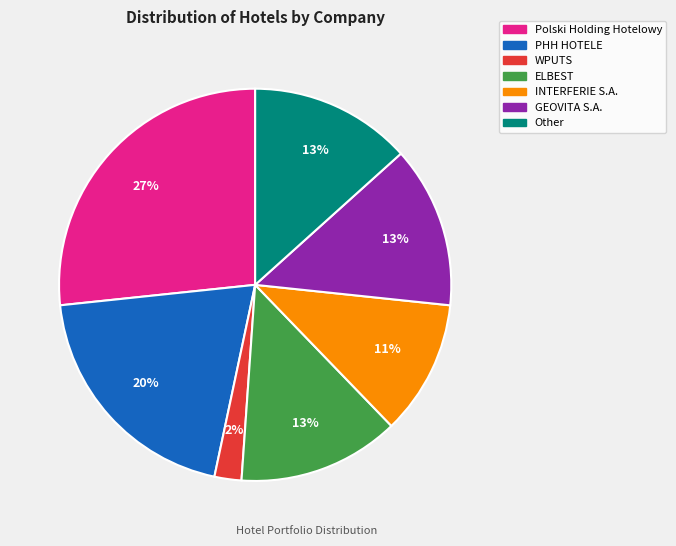

To the nearest percent, what is the average slice percentage?

14%